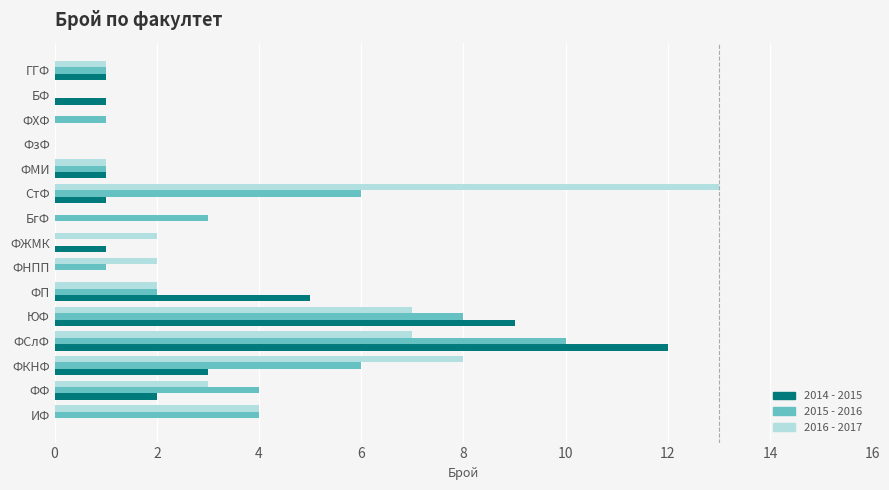

What is the sum of all 2015 - 2016 values?

47